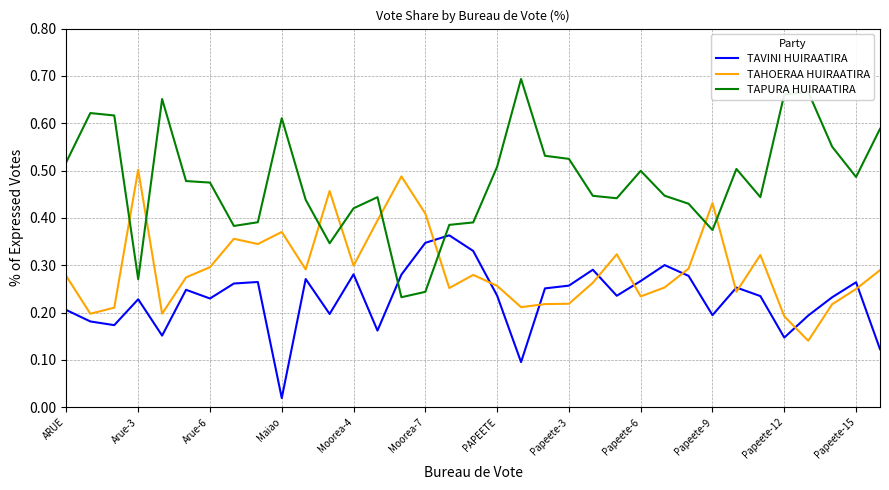

Which series has the largest total across all categories?

TAPURA HUIRAATIRA